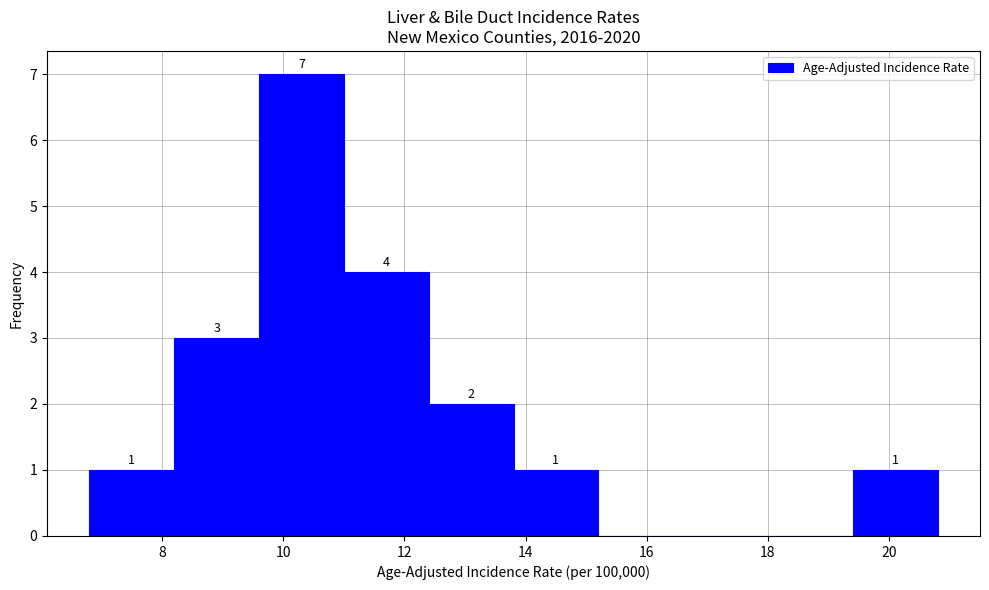

Over which range of the x-axis is the bar tallest?

9.6 to 11.0